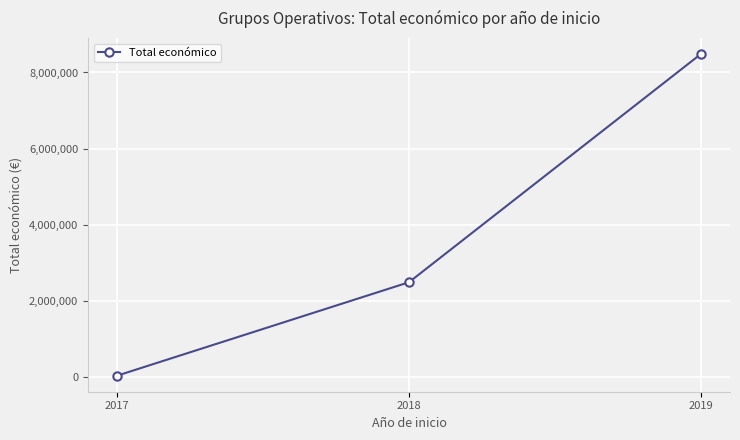

What is the sum of all values?

10995708